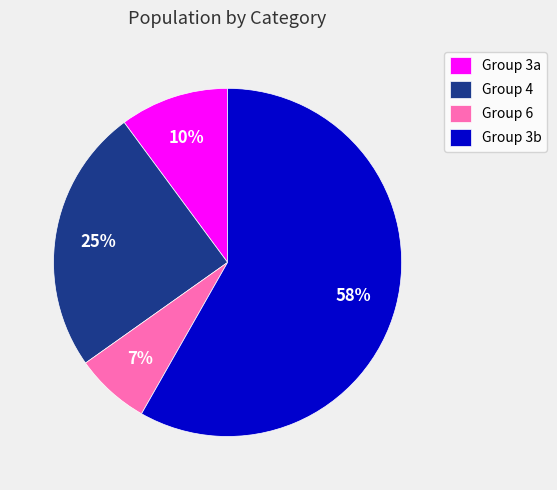

Which slice represents more than half of the pie?

Group 3b